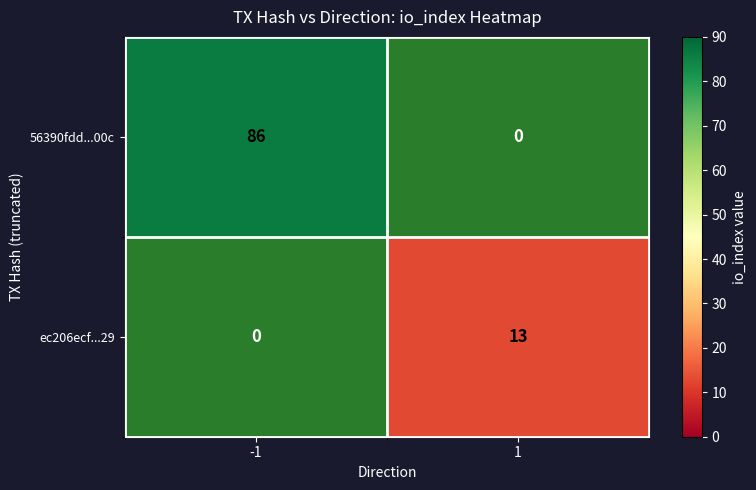

What is the difference between the 56390fdd...00c values at -1 and 1?

86